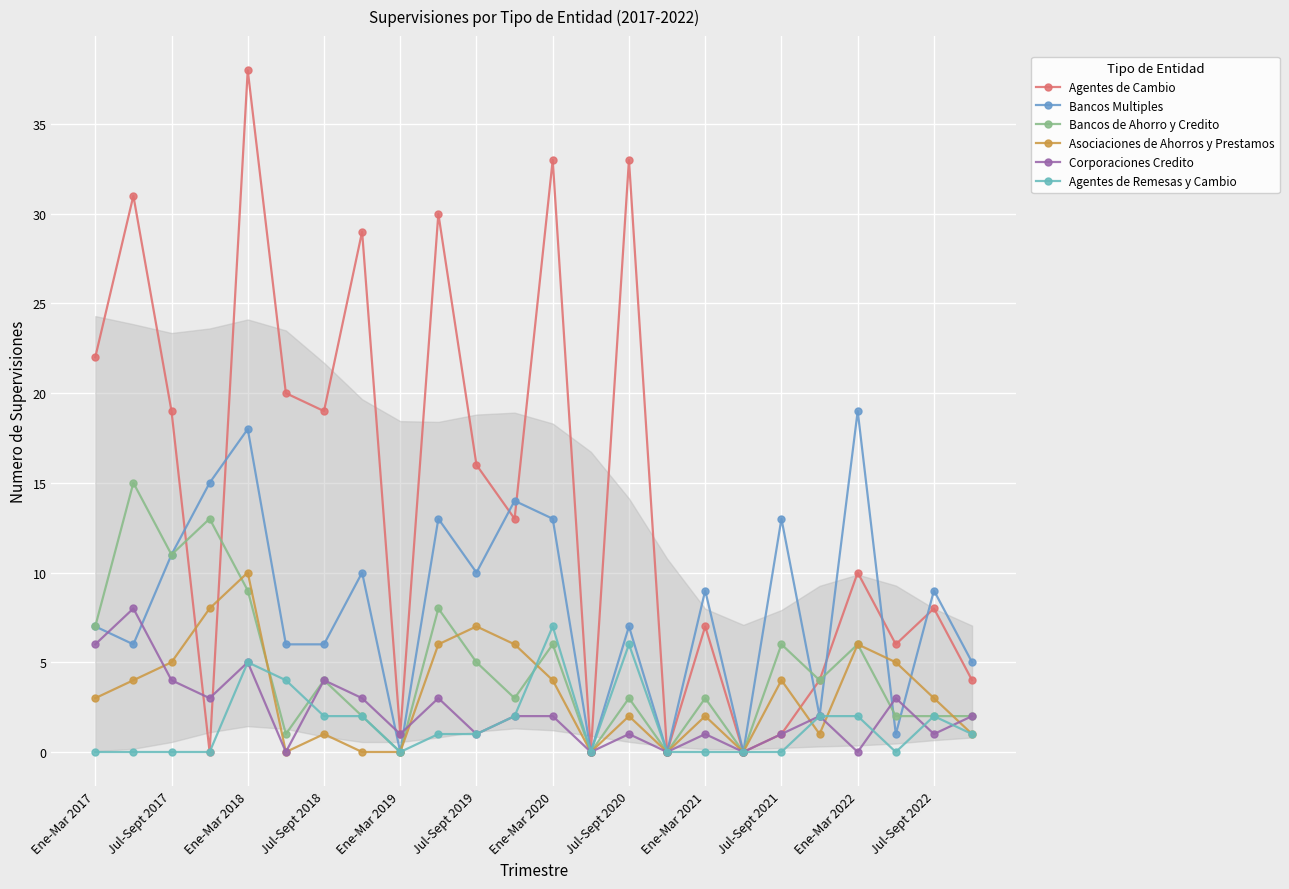

True or false: Bancos Multiples has more than 0 interior local peaks.

True